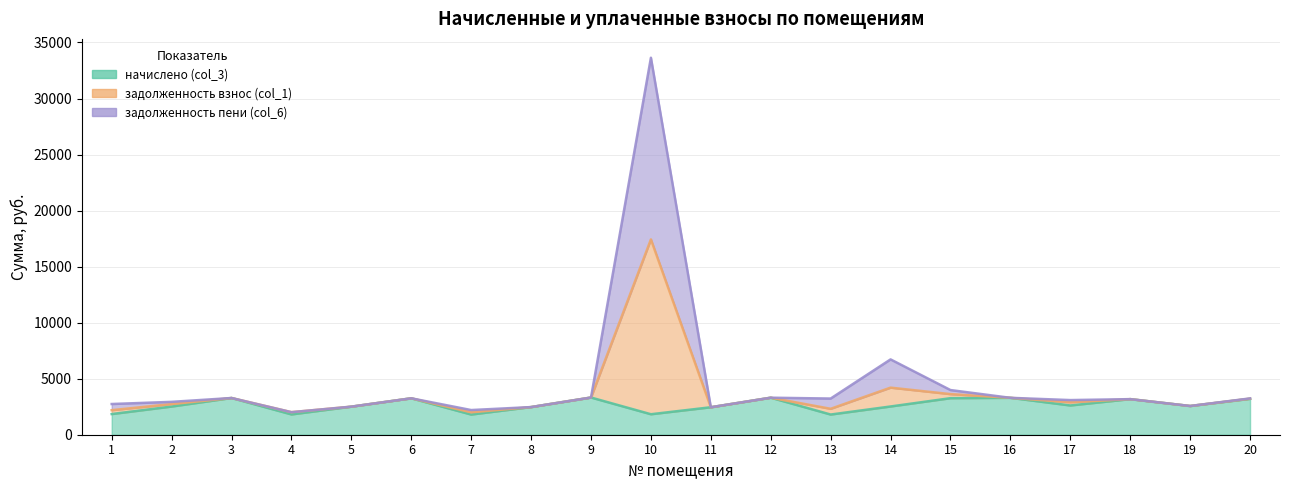

True or false: начислено (col_3) and задолженность взнос (col_1) intersect in this chart.

False